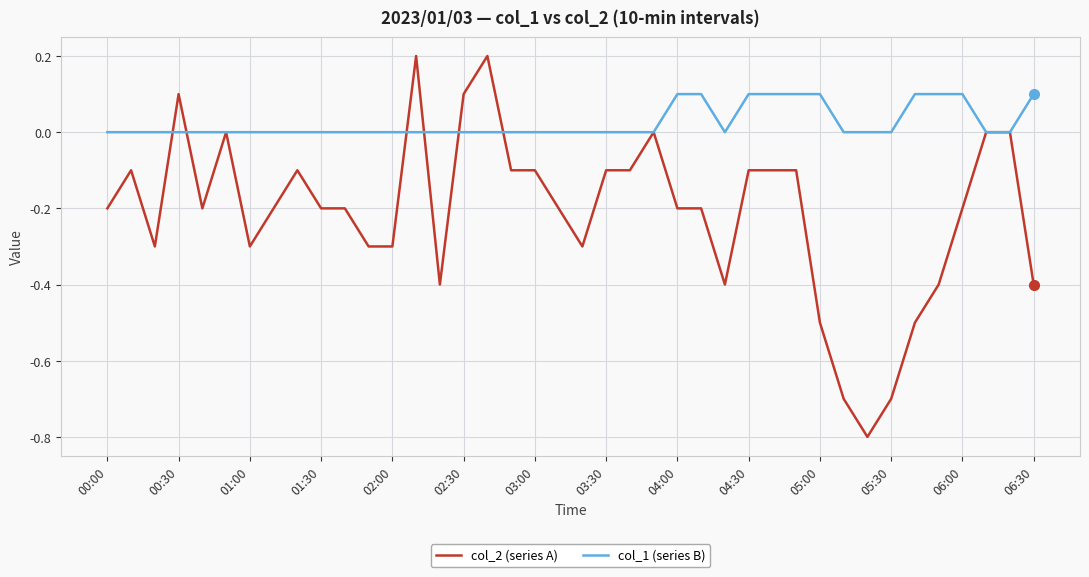

True or false: col_2 (series A) has more than 0 interior local peaks.

True